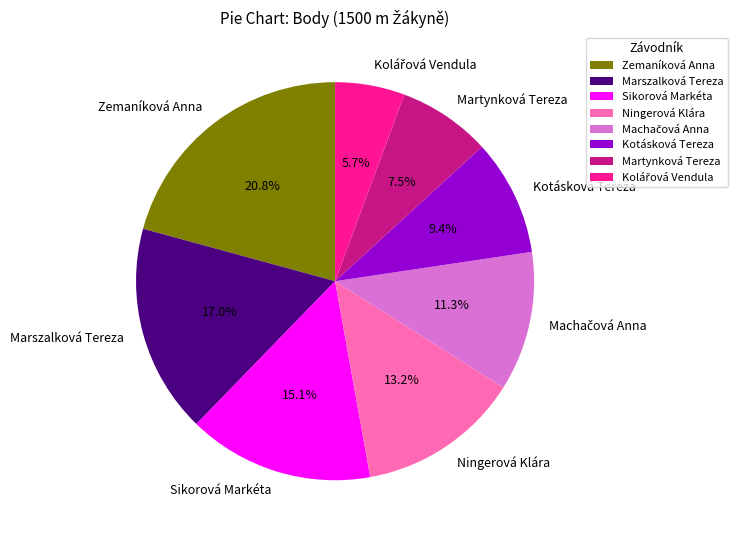

How much of the chart is everything except Sikorová Markéta?

84.9%